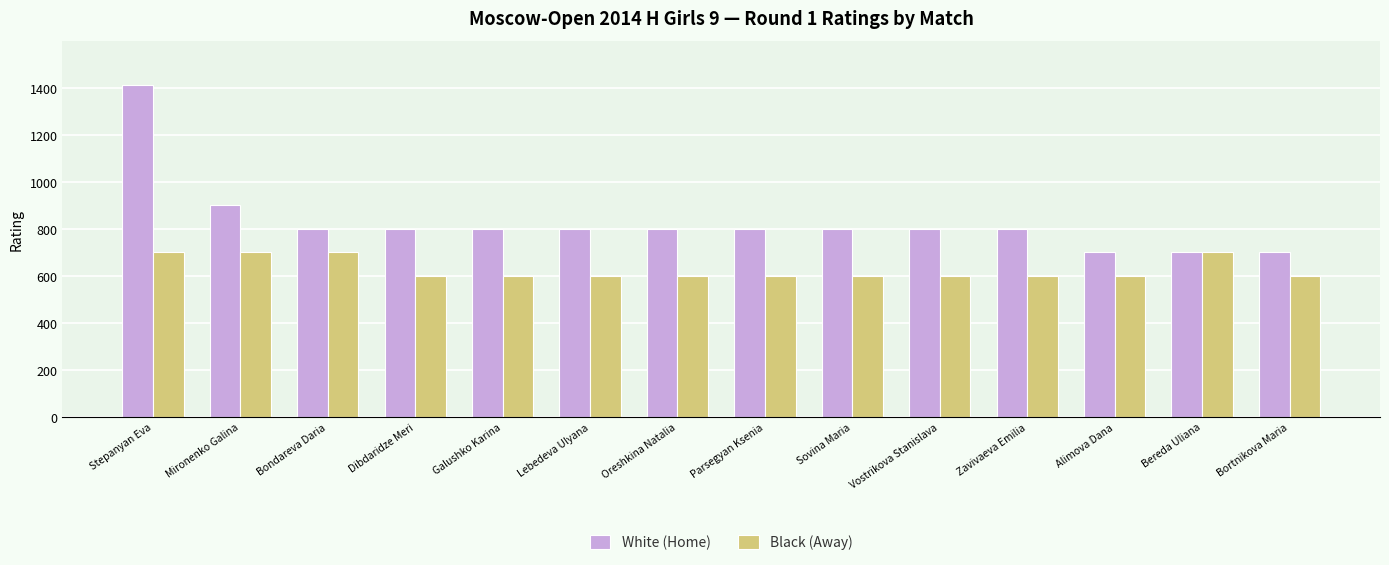

What is the lowest value of the White (Home) series?

700